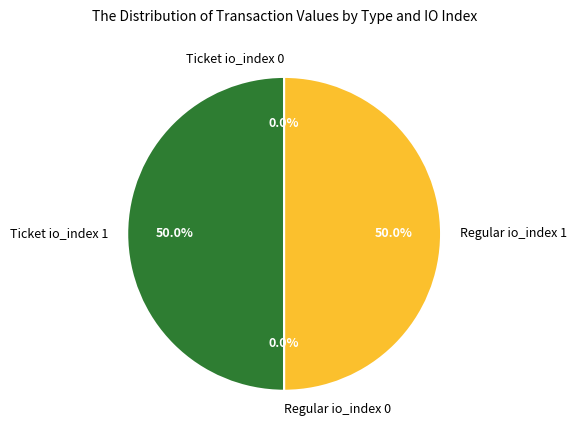

What portion of the pie excludes Ticket io_index 1?

50.0%